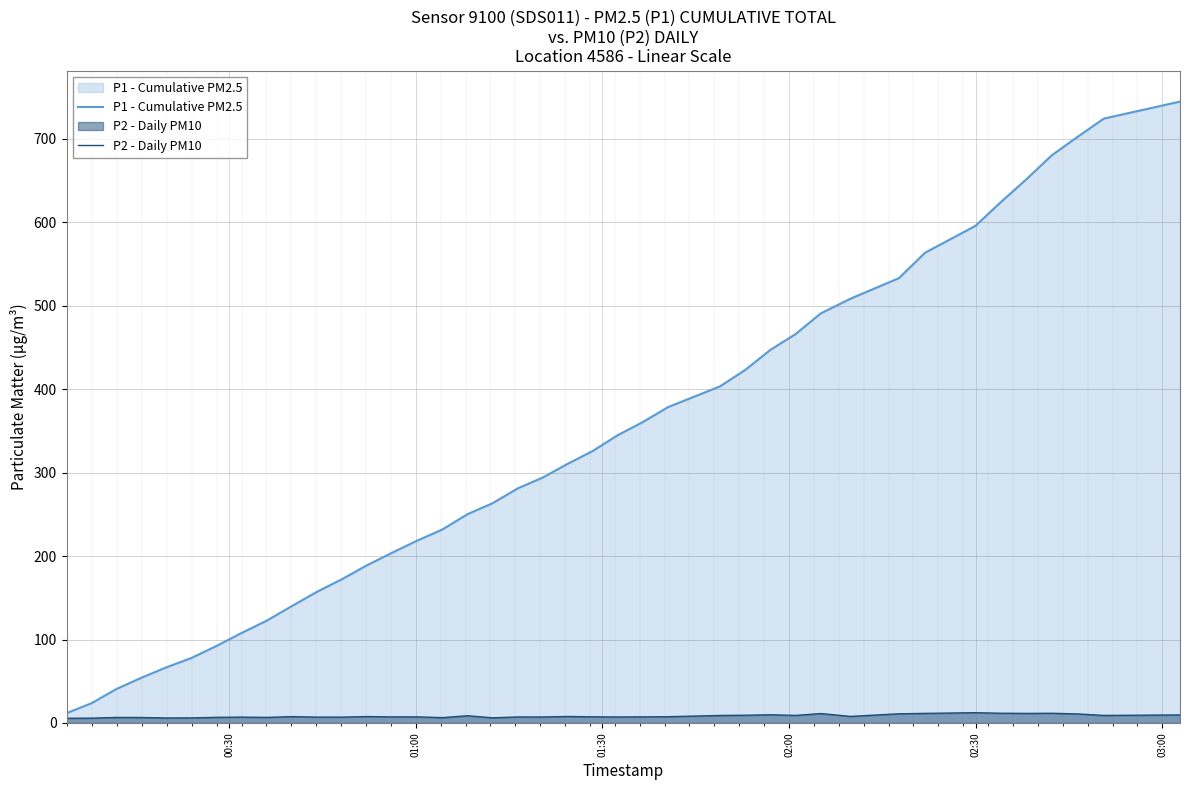

How many lines are shown in the chart?

2